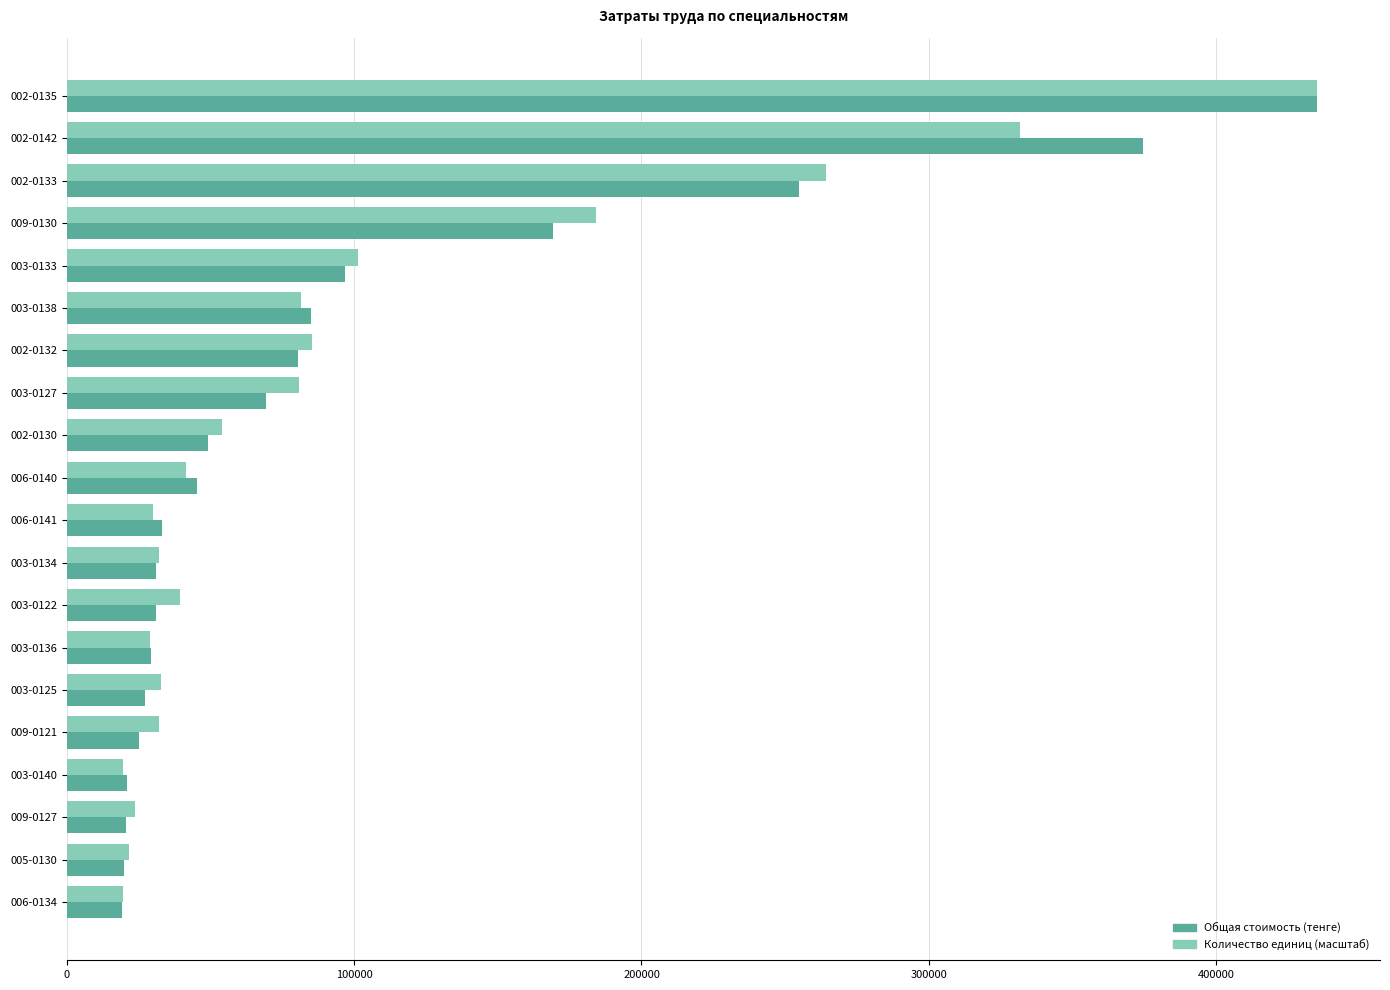

What is the spread (max minus min) of values at 003-0125?

5650.3